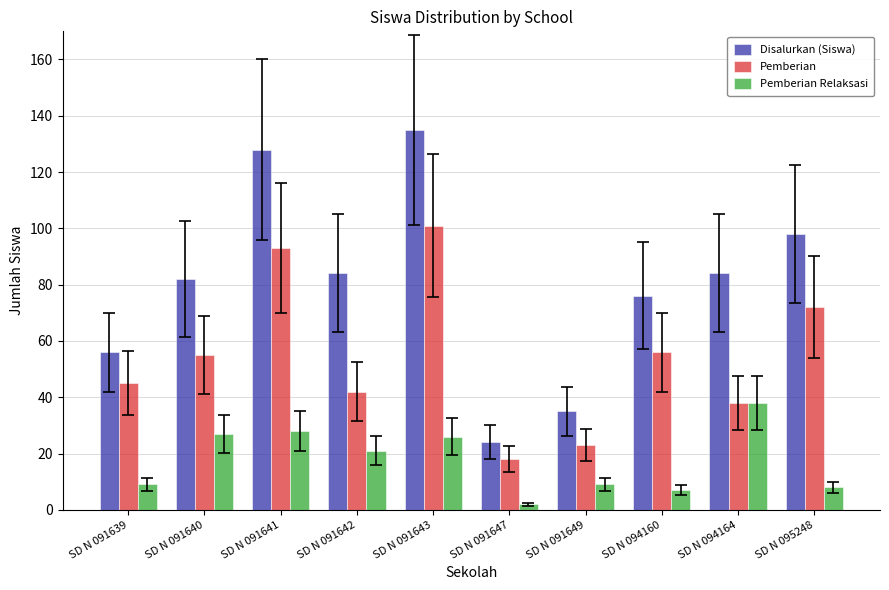

At which label does Pemberian Relaksasi first exceed 21?

SD N 091640